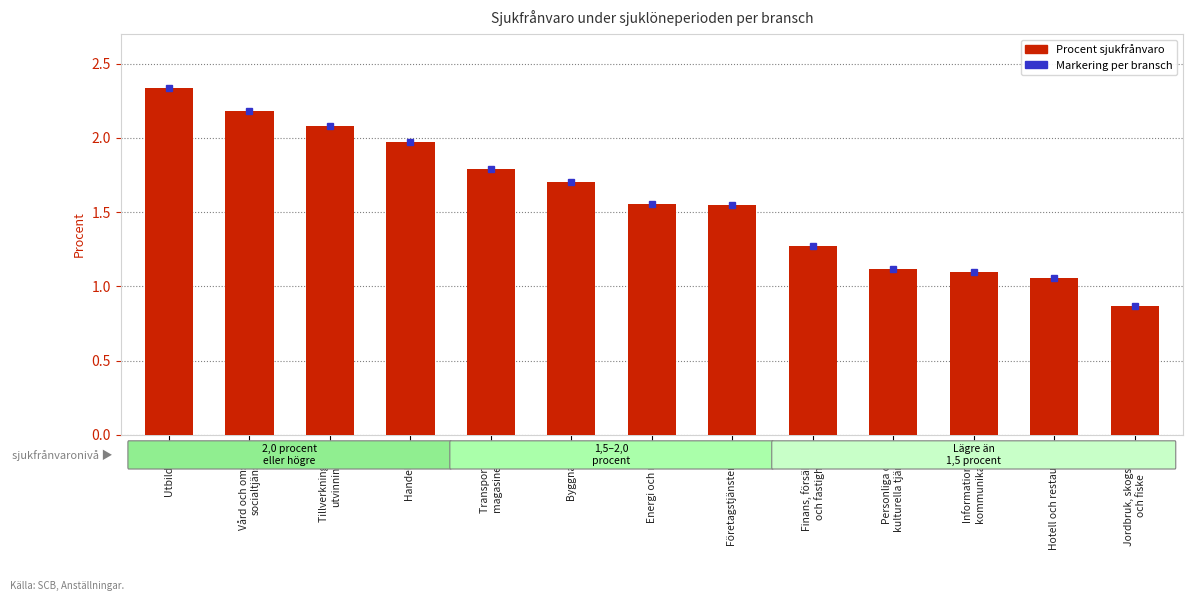

At which category does the chart reach its peak across all series?

Utbildning